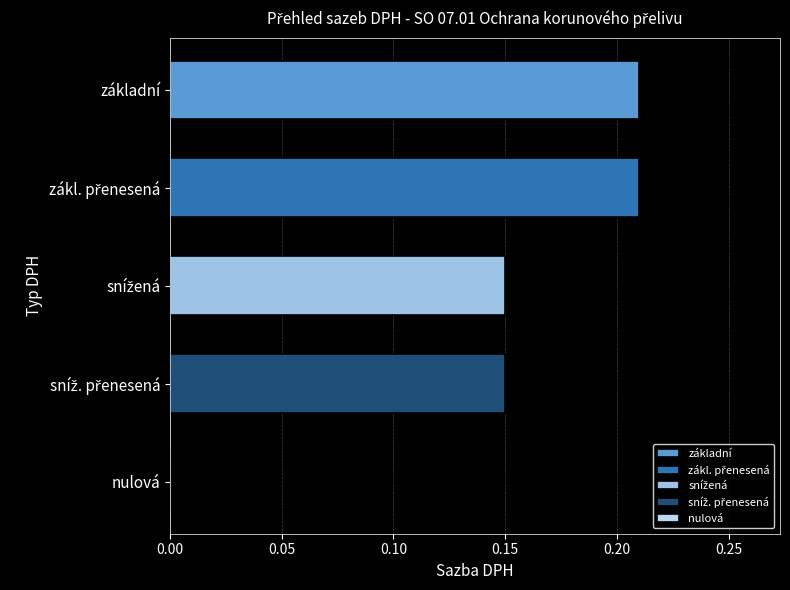

What is the sum of all values?

0.7